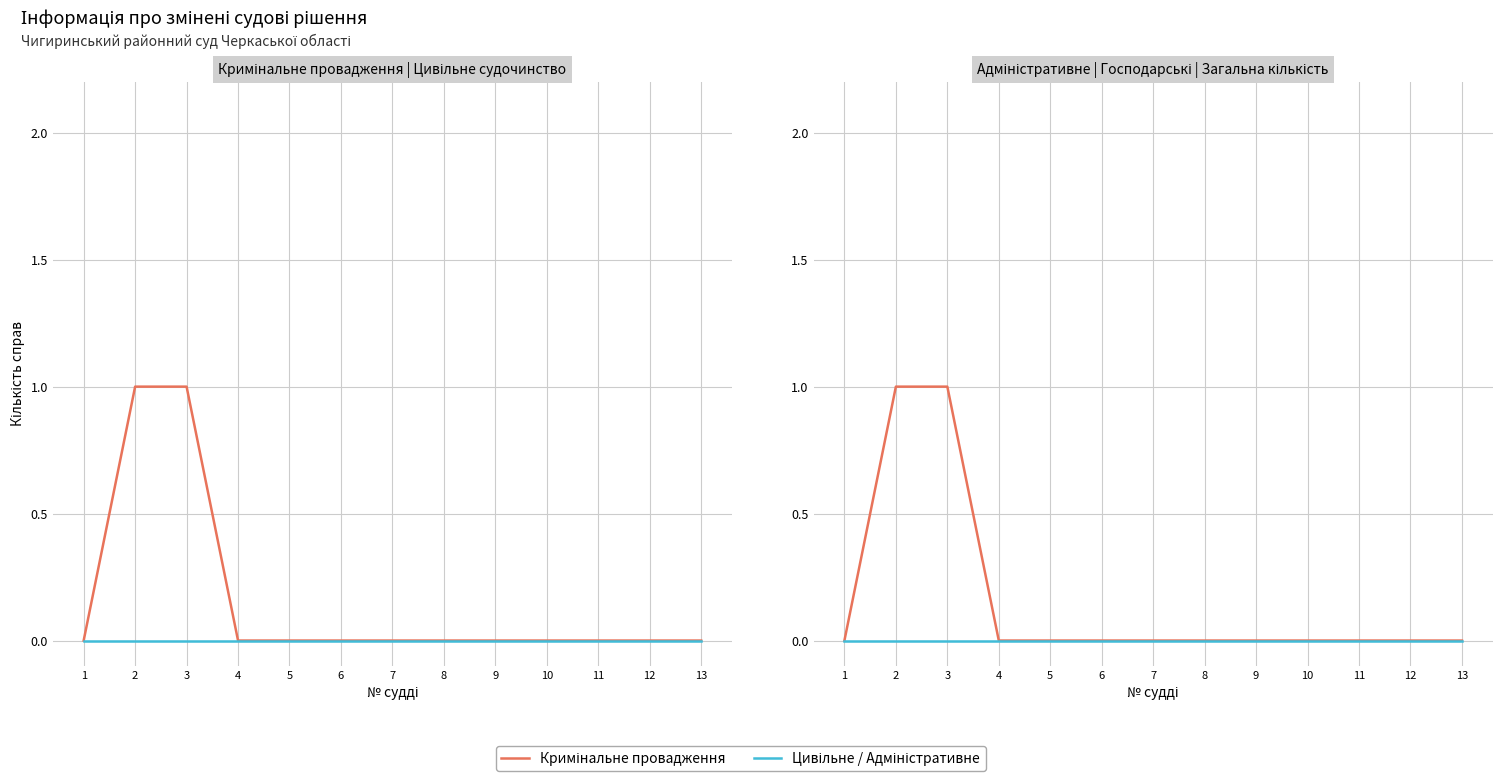

True or false: Адміністративне судочинство (заг.) and Загальна кількість intersect in this chart.

False